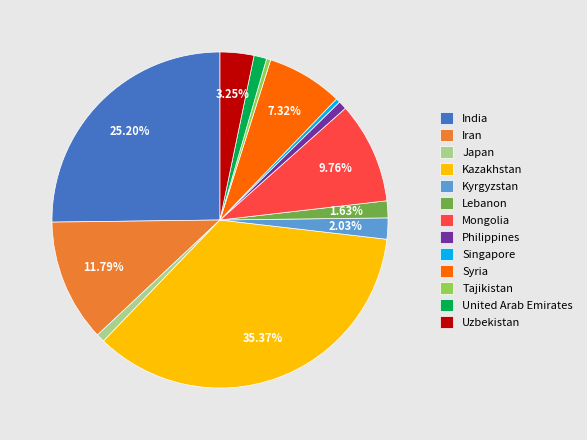

To the nearest percent, what is the difference between the largest and smallest slice percentages?

35%